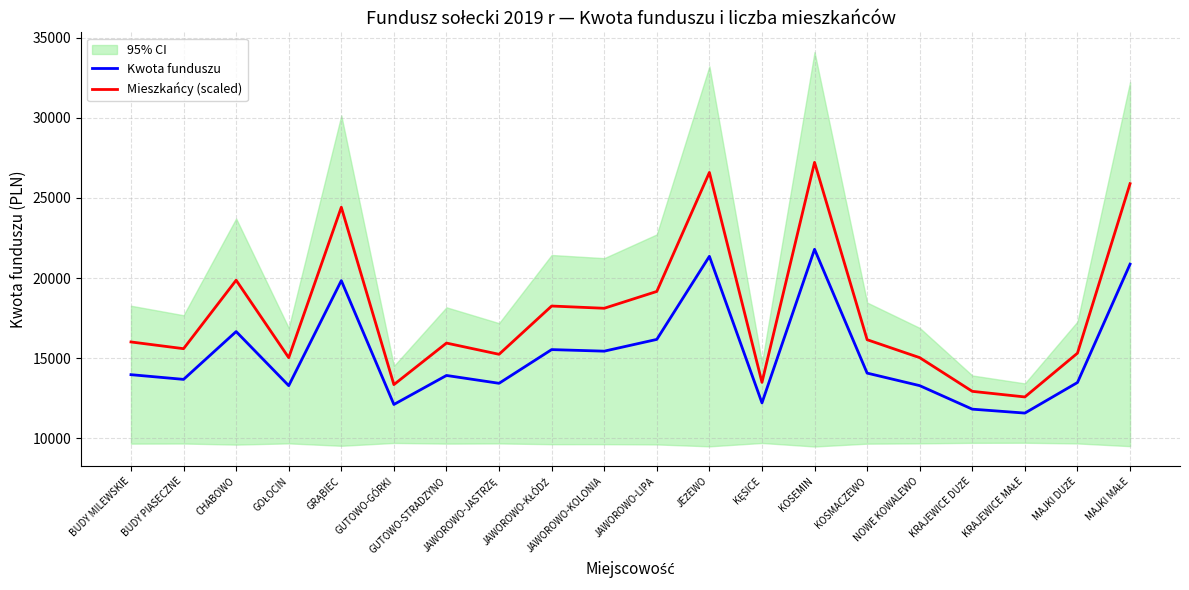

What value does the Kwota funduszu series have at JAWOROWO-JASTRZĘ?

13441.4